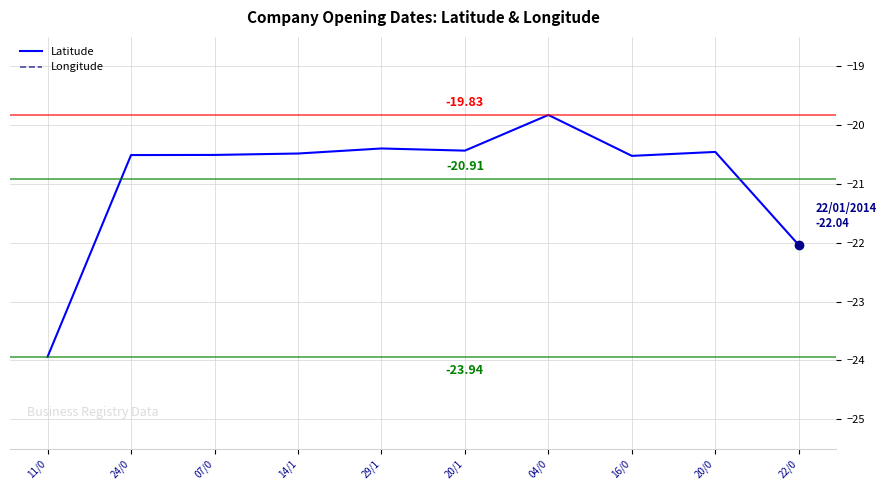

Reading left to right, list all the values displayed in this chart.

Latitude: -23.9	-20.5	-20.5	-20.5	-20.4	-20.4	-19.8	-20.5	-20.5	-22.0
Longitude: -54.3	-54.6	-54.6	-54.7	-53.9	-54.6	-54.8	-54.6	-55.8	-54.6